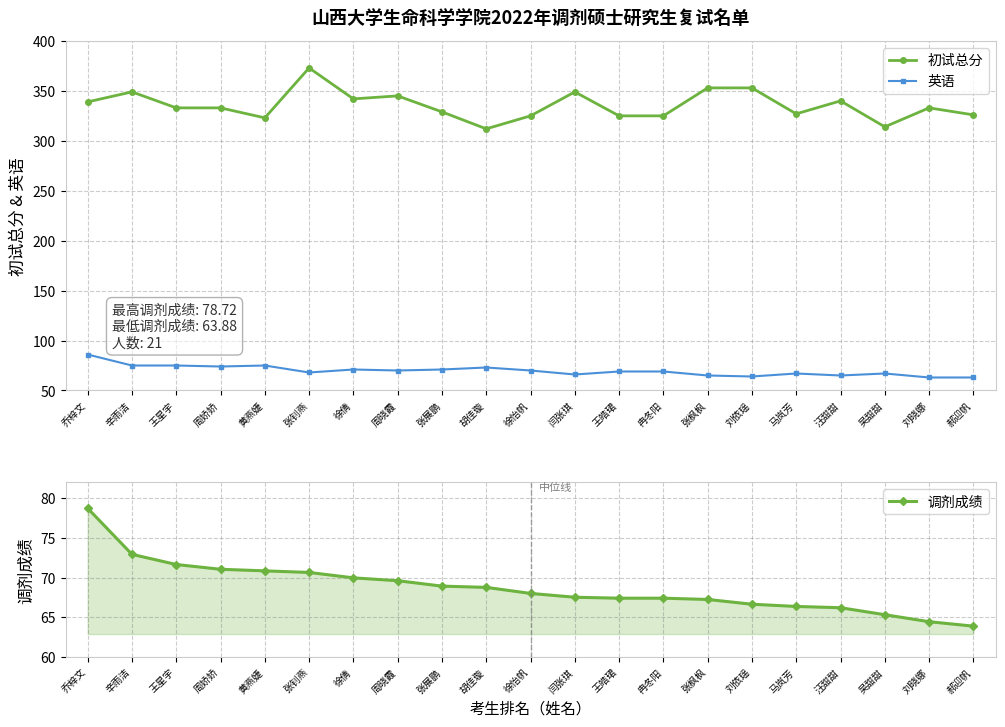

Where does the 英语 series first go above 69?

乔梓文